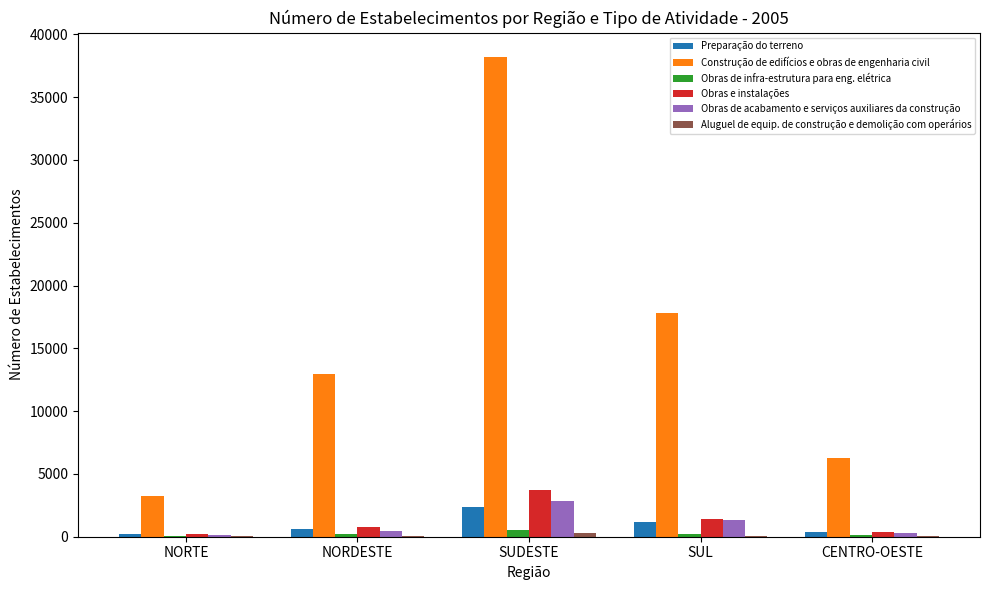

True or false: Obras de acabamento e serviços auxiliares da construção has a value of 2852 at SUDESTE.

True